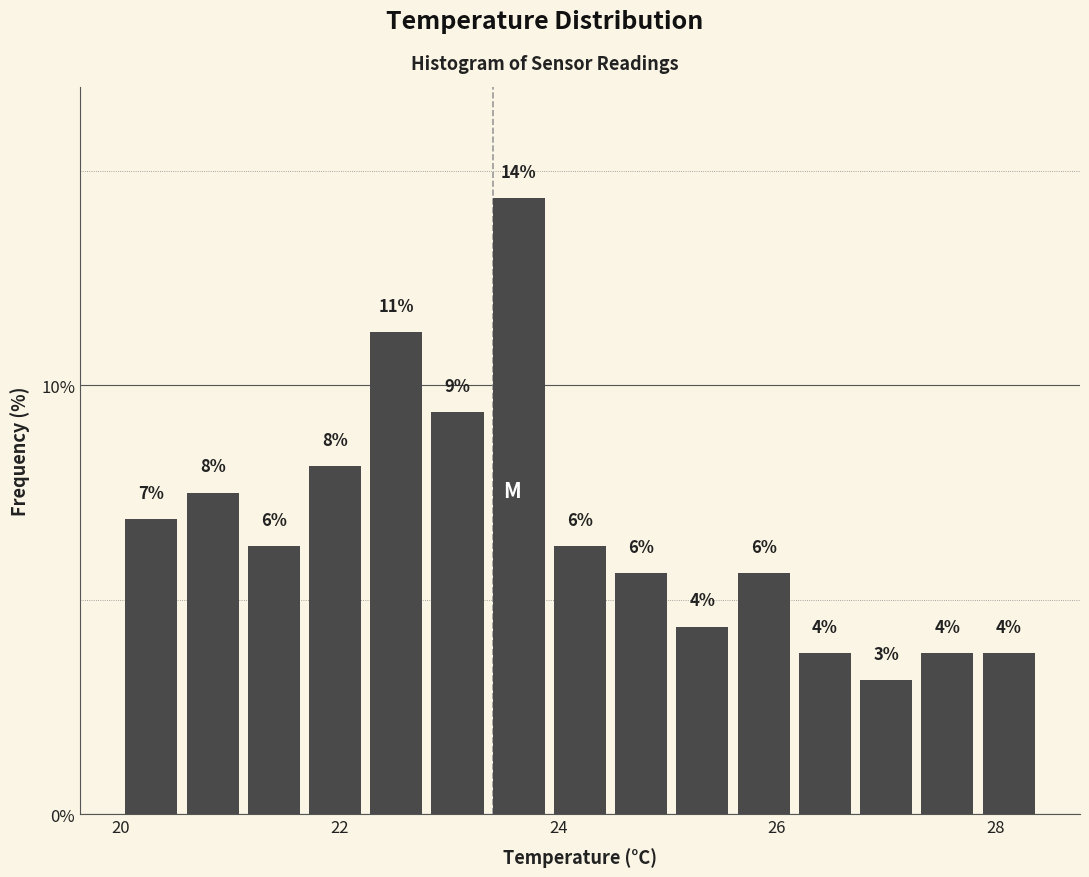

Around what value on the x-axis is the tallest bar? Give the approximate position of its centre, as read against the axis.

23.6